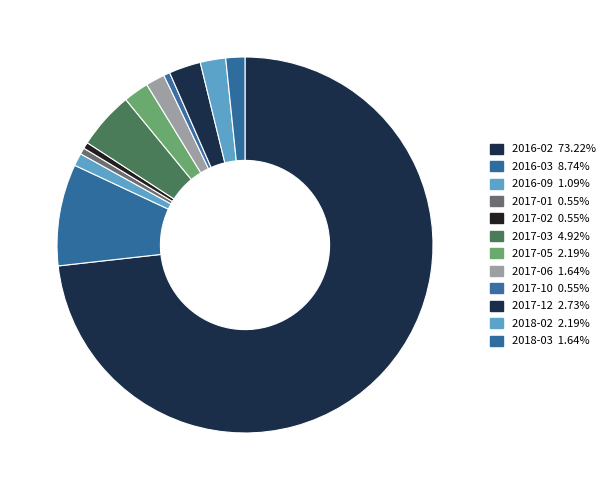

How many segments does this pie chart have?

12